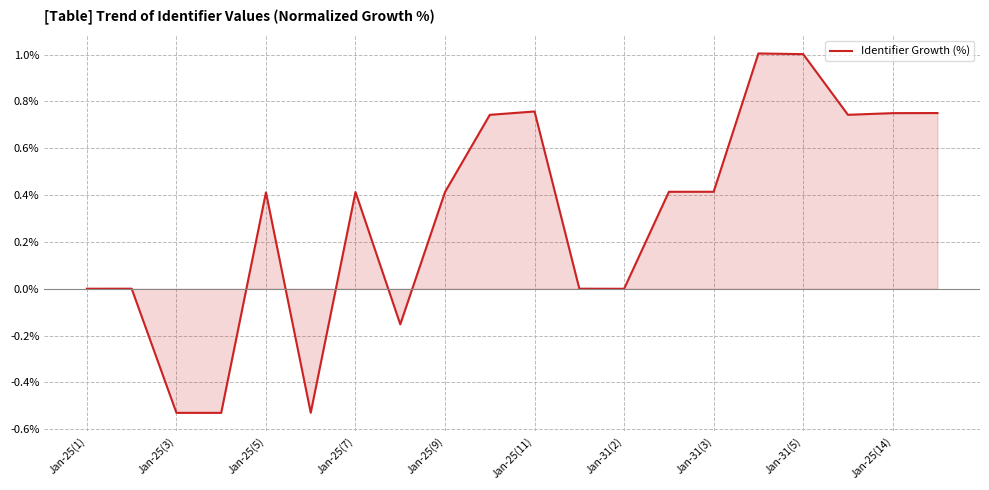

What is the average value?

0.3